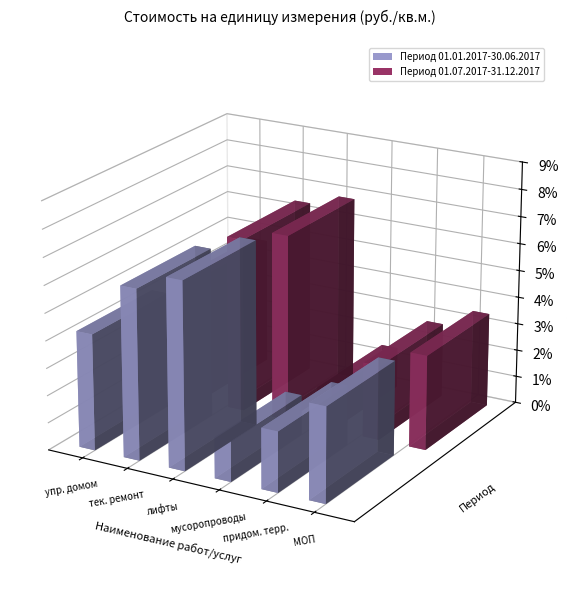

What position from the right is содержание мест общего пользования?

1